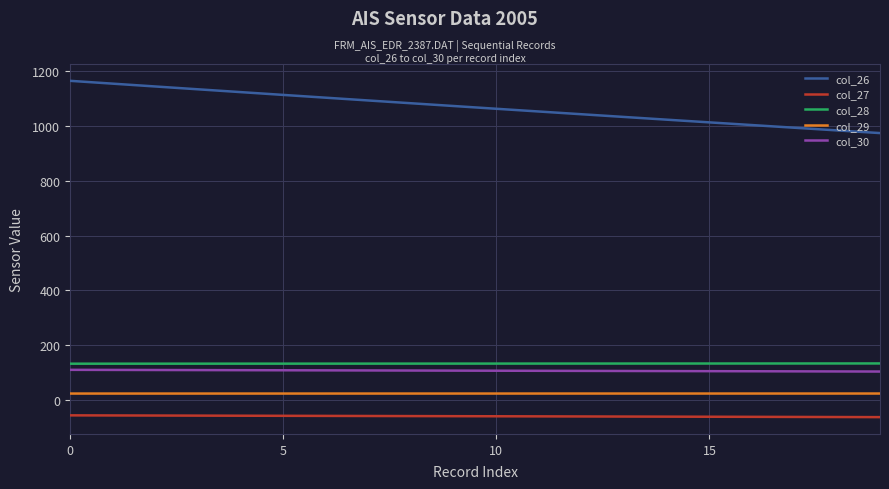

Does the chart display data point markers on the line(s)?

No